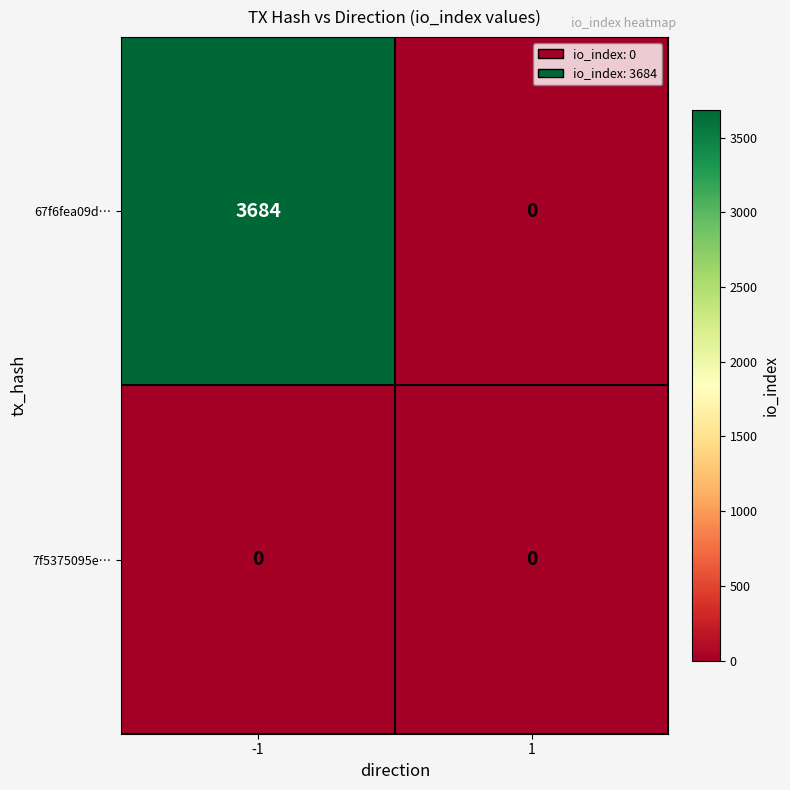

Reading right to left, list all the values displayed in this chart.

67f6fea09d…: 1=0	-1=3684
7f5375095e…: 1=0	-1=0